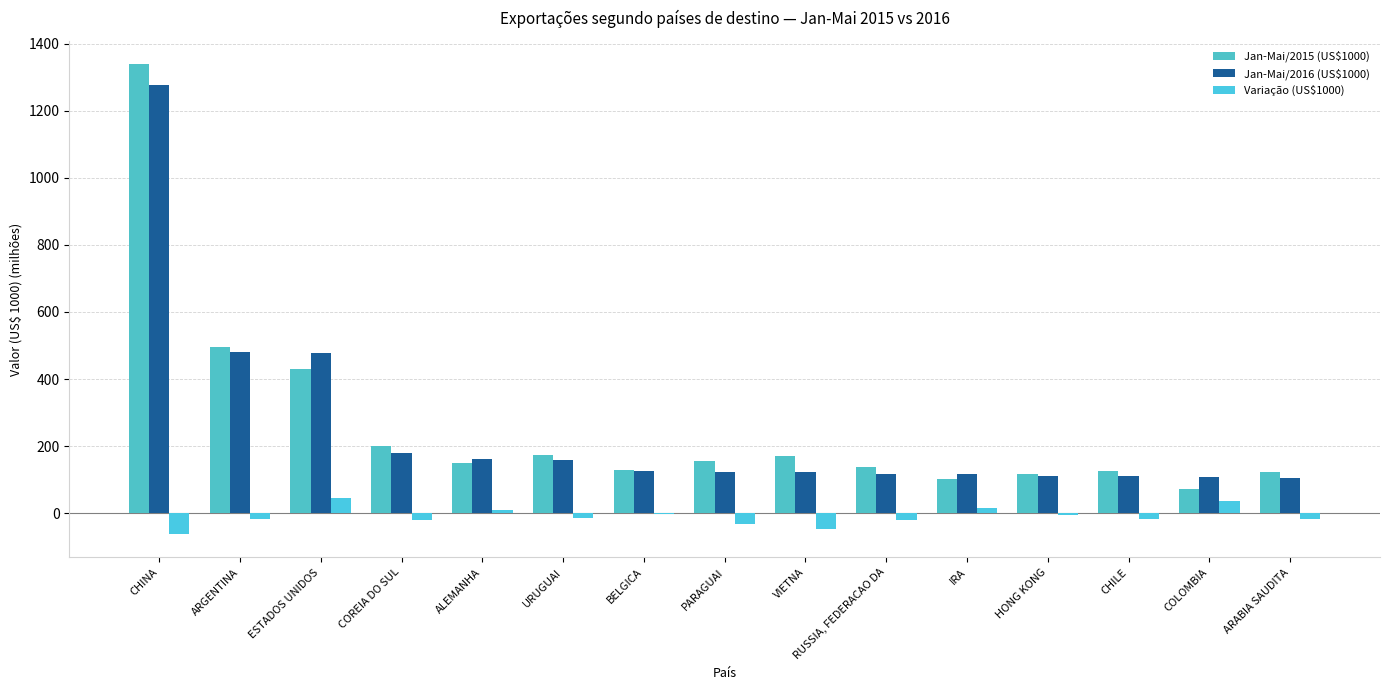

Which series has the largest total across all categories?

Jan-Mai/2015 (US$1000)